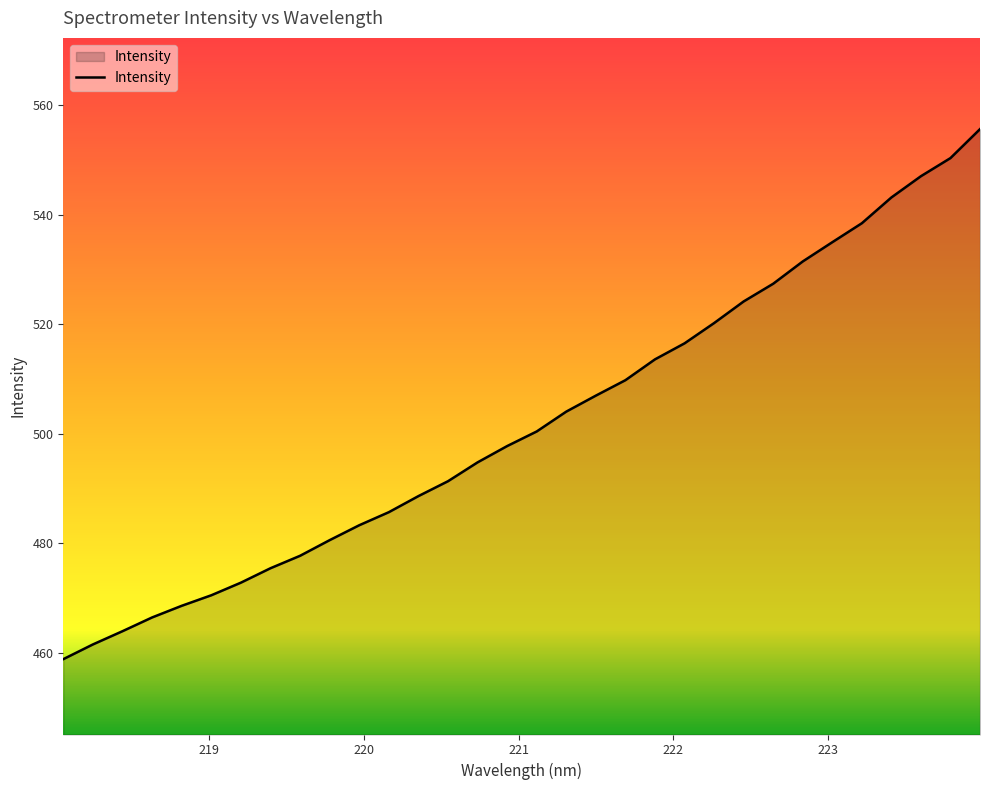

What is the difference between the maximum and minimum values?

96.8